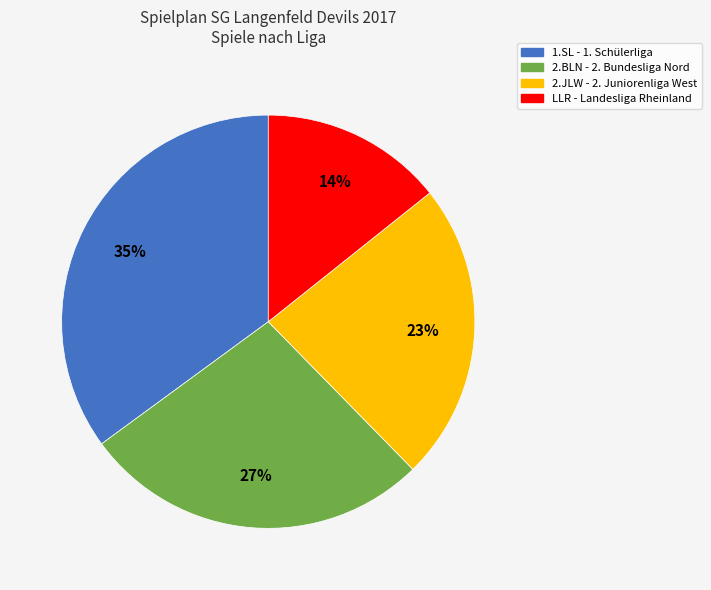

The 2.BLN slice represents 21% of the pie. True or false?

False